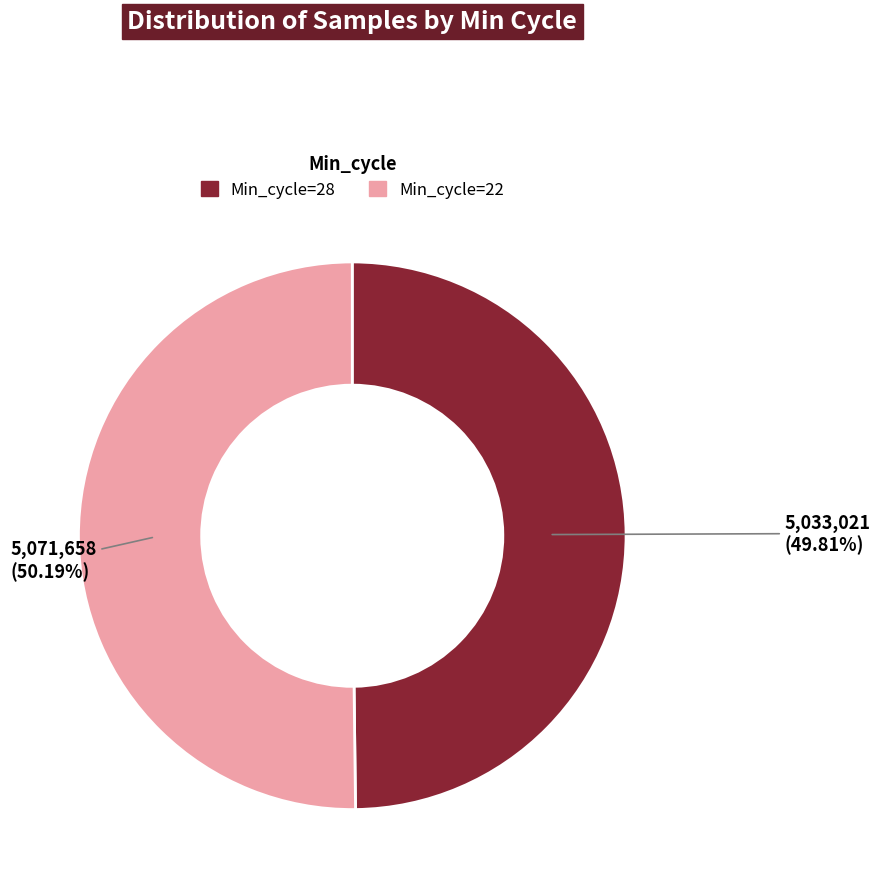

The Min_cycle=22 slice represents 50% of the pie. True or false?

True